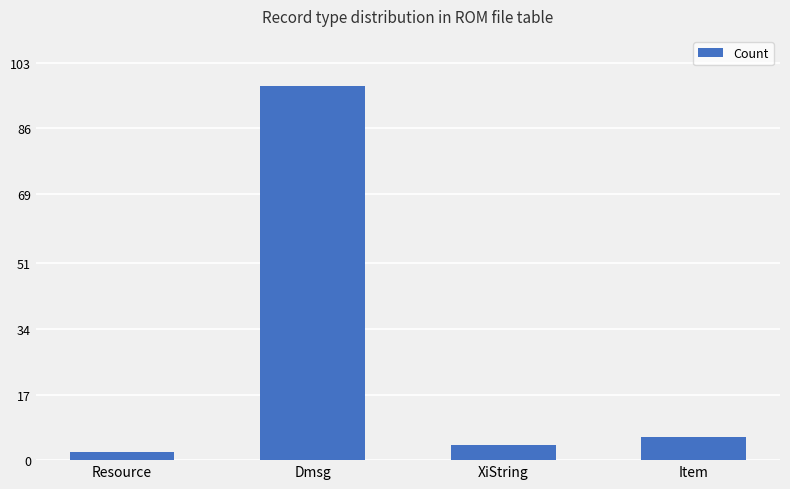

What is the ratio of the value at Dmsg to the value at Item?

16.2